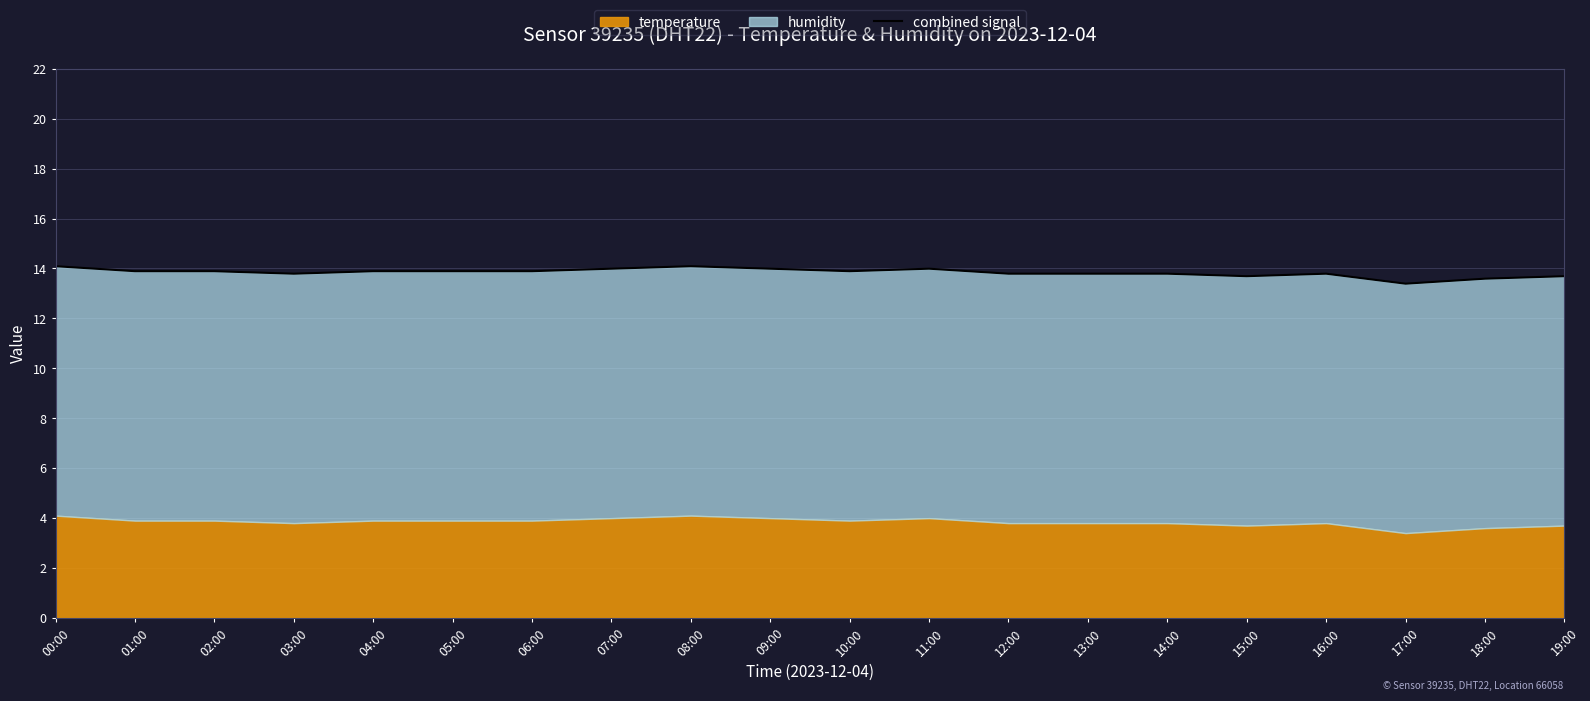

How many points are lower than both their immediate neighbors (excluding endpoints)?

4